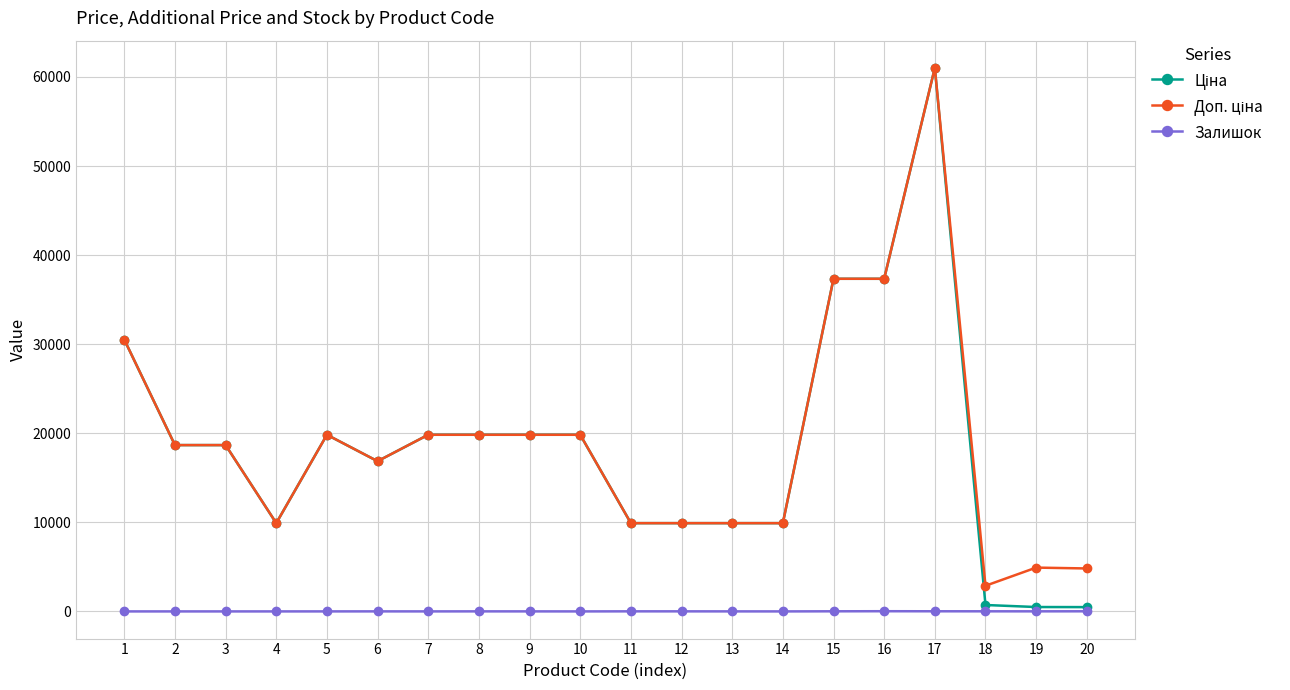

What is the total value across all series at 4?

19817.0